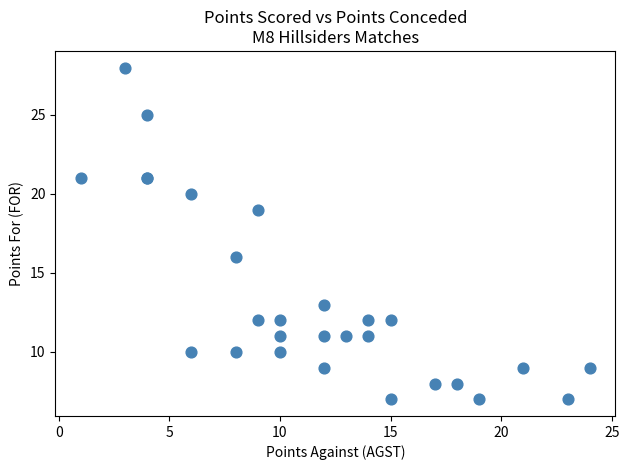

What Y value in the scatter plot is closest to 17?

16